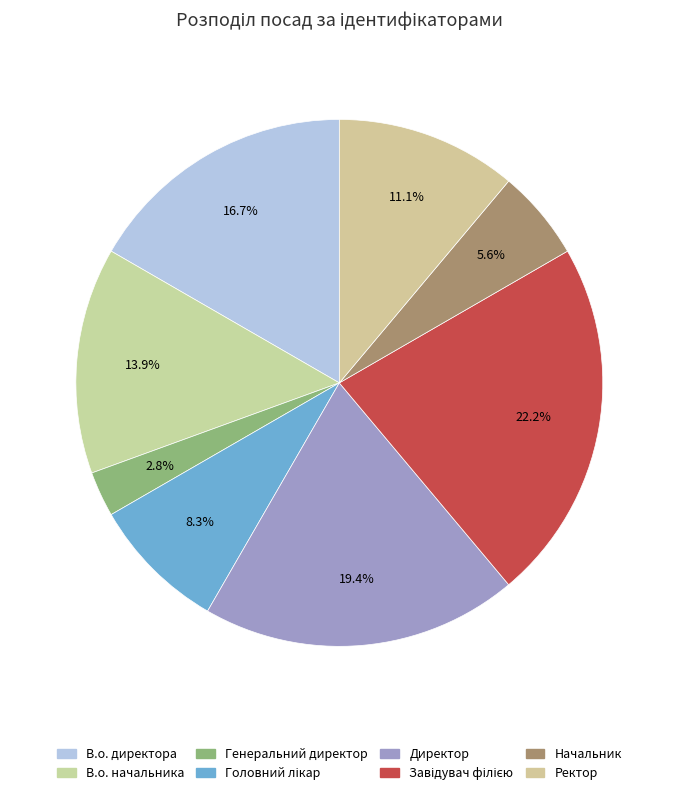

Count the number of slices in the pie.

8